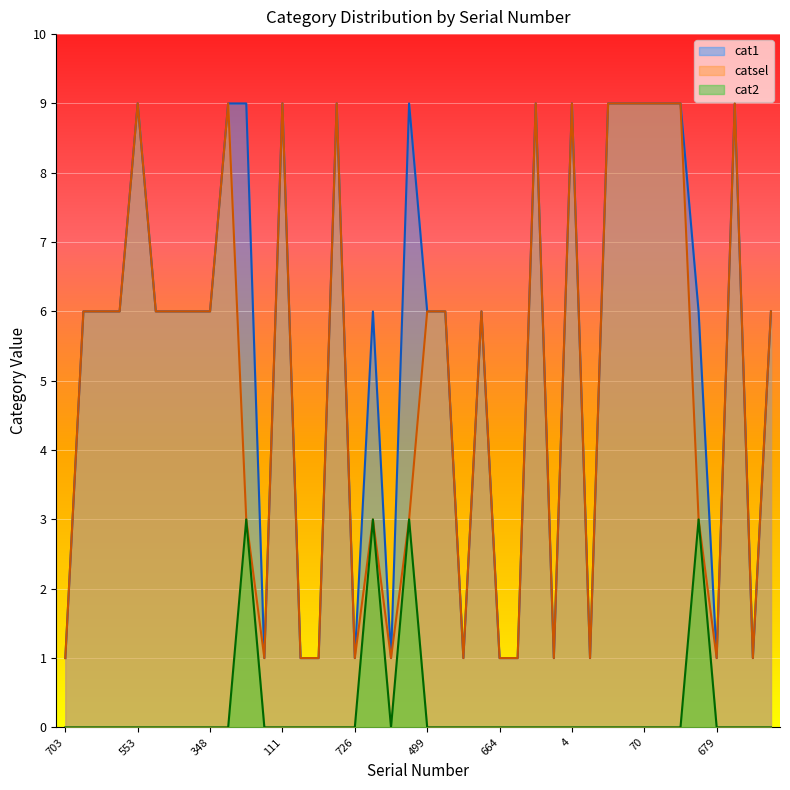

Which series has the largest total across all categories?

cat1